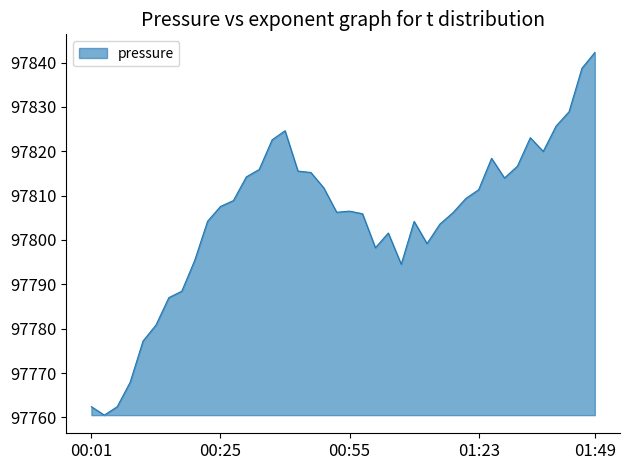

How many series are shown in this chart?

1